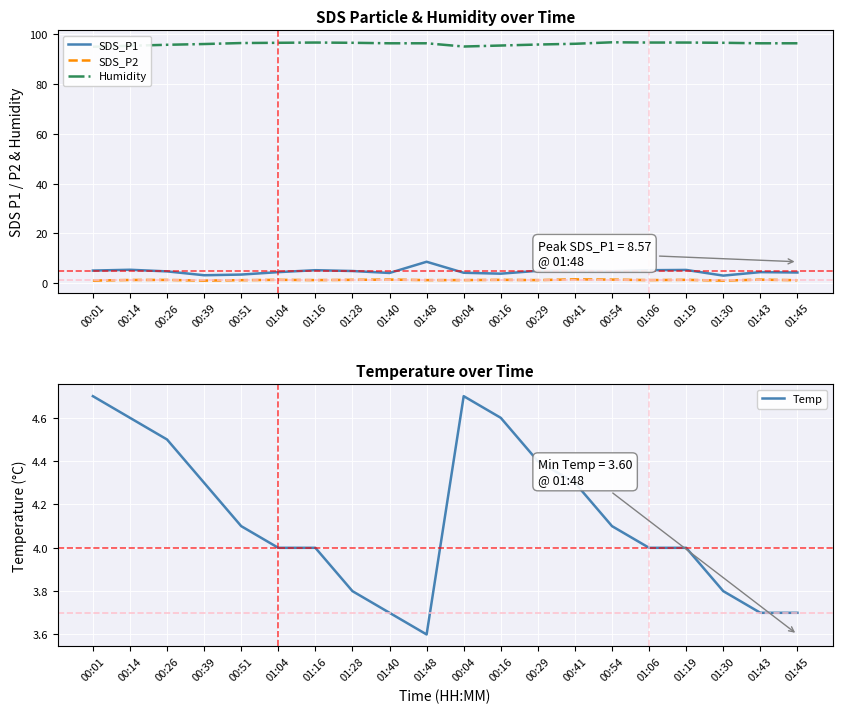

True or false: SDS_P1 has a value of 4.9 at 00:29.

True